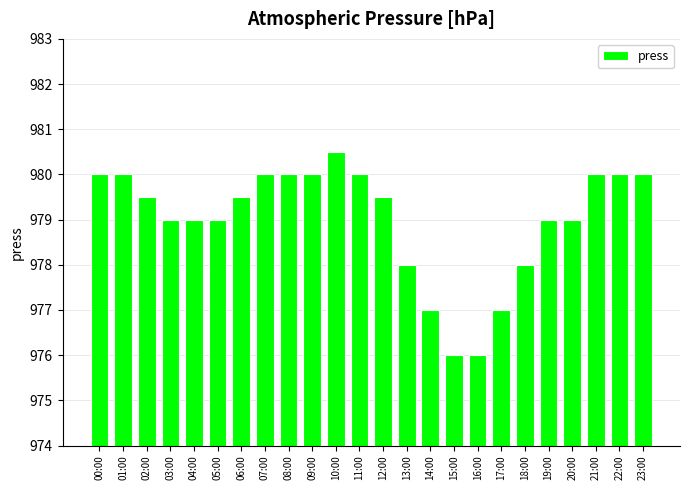

How many distinct data groups are displayed?

1